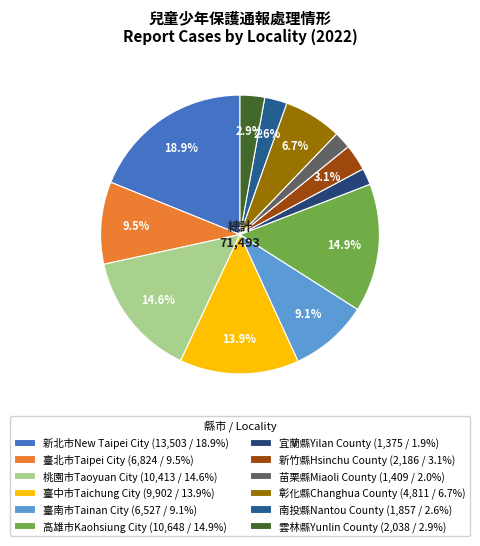

How many segments does this pie chart have?

12